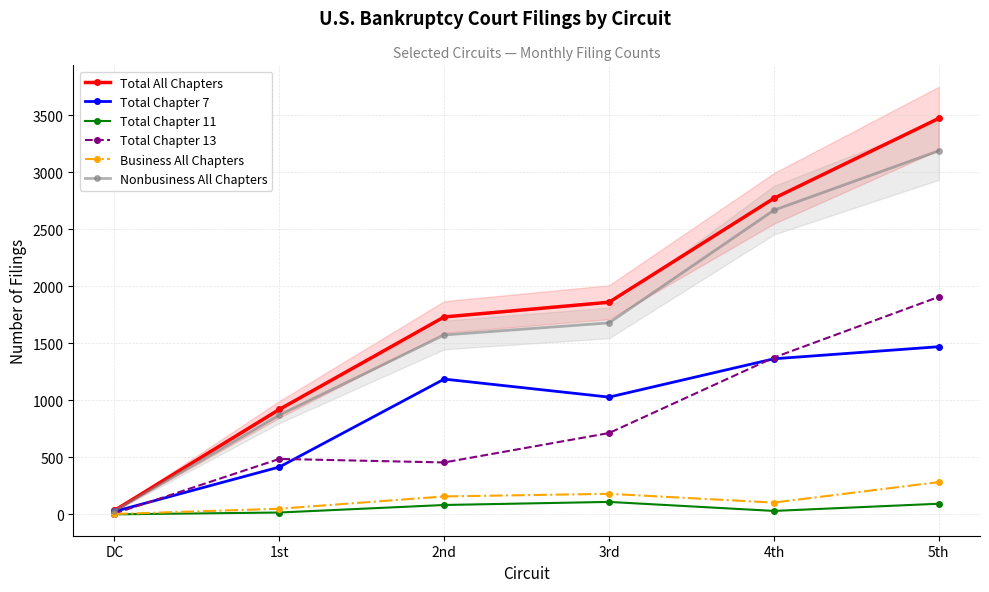

At which label does Total Chapter 7 reach its peak?

5th